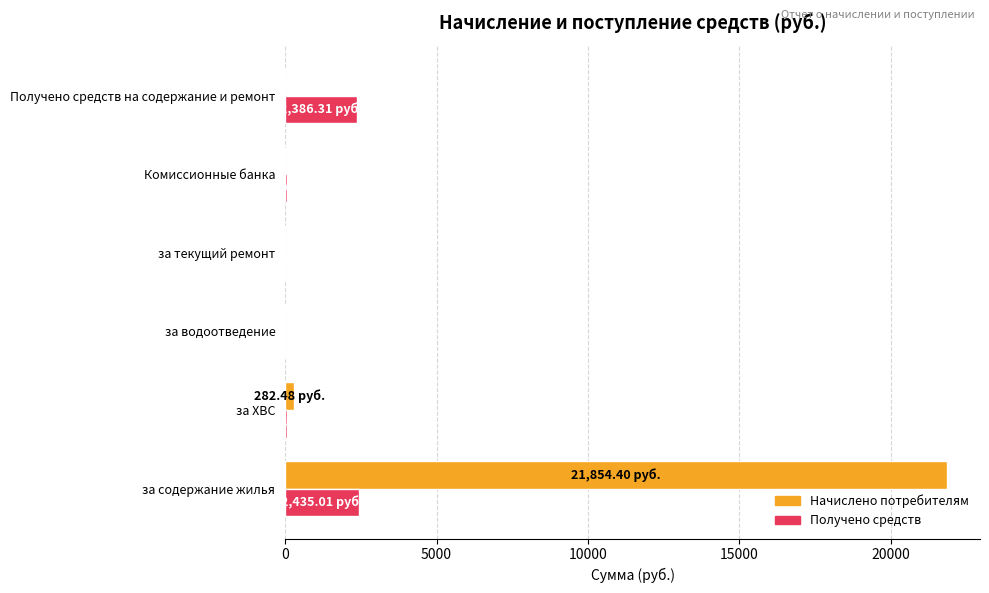

What is the sum of all Получено средств values?

4935.1